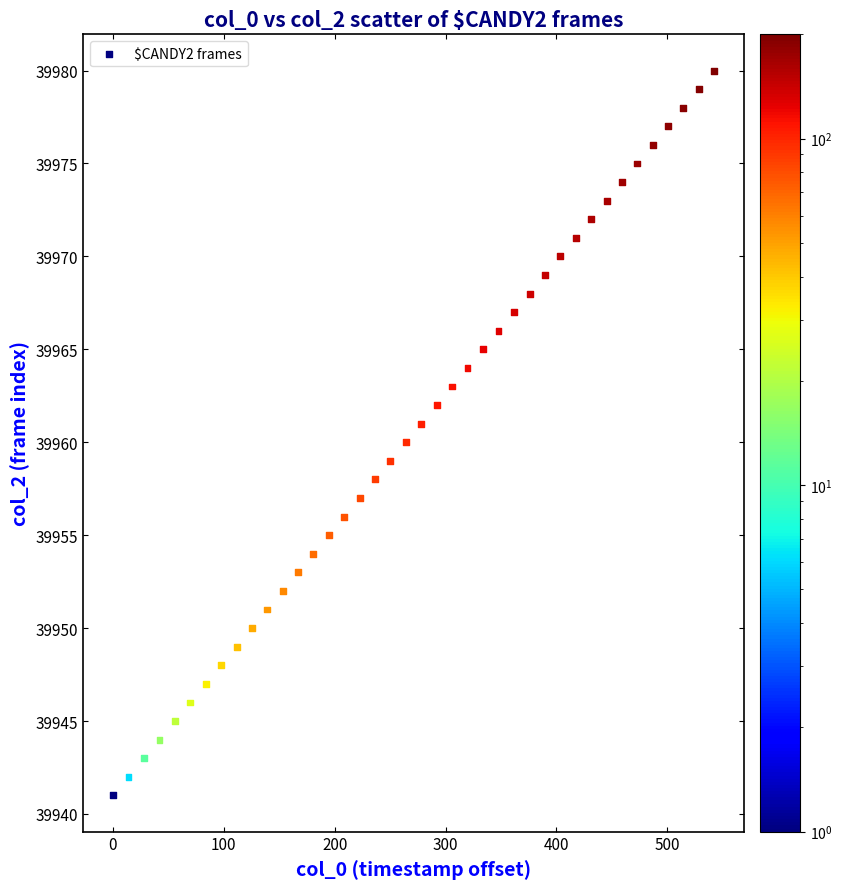

What is the range of Y values (max minus min)?

39